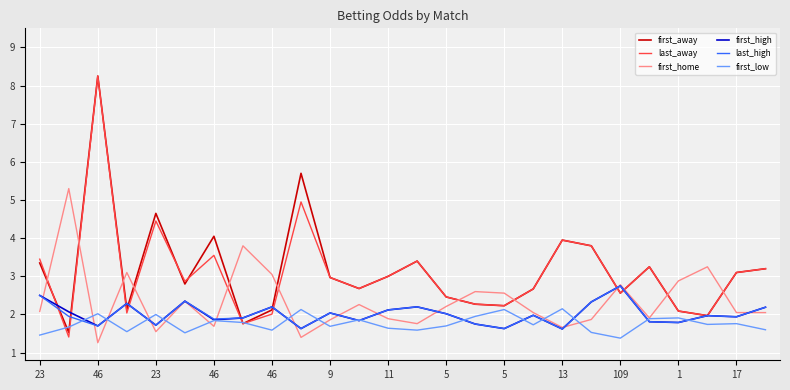

What is the minimum value for first_high?

1.6